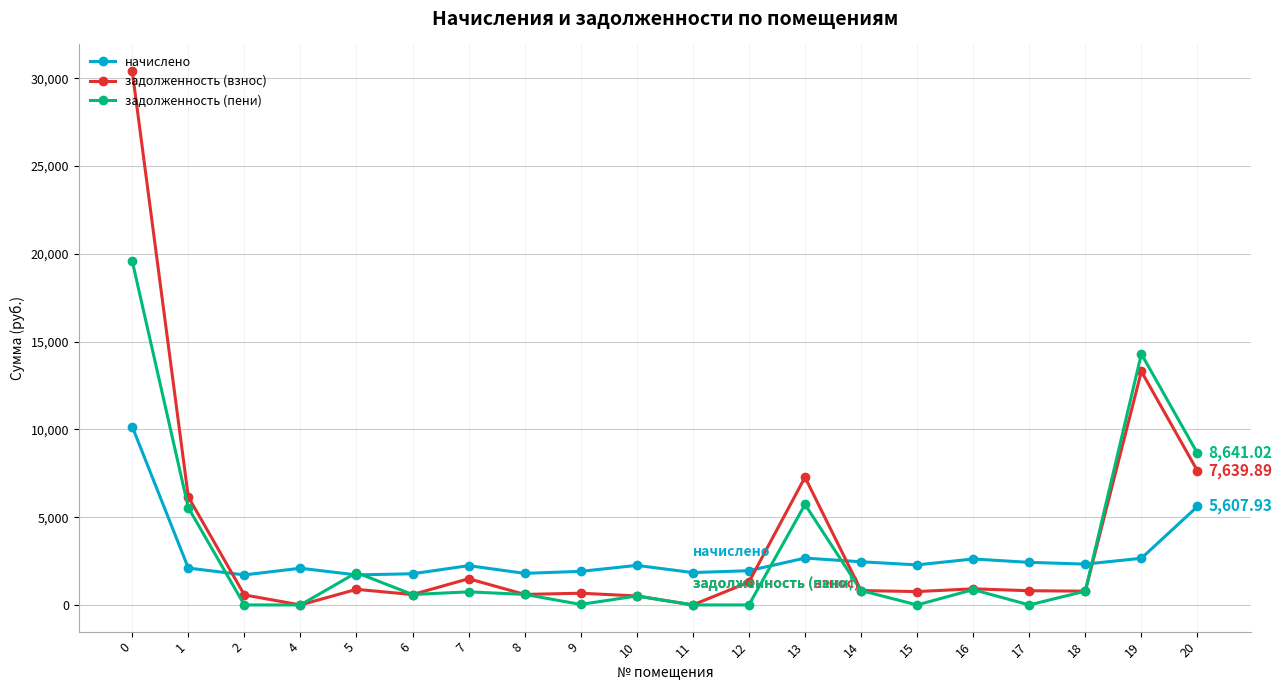

What is the difference between the second highest and second lowest values in the задолженность (пени) series?

14299.3